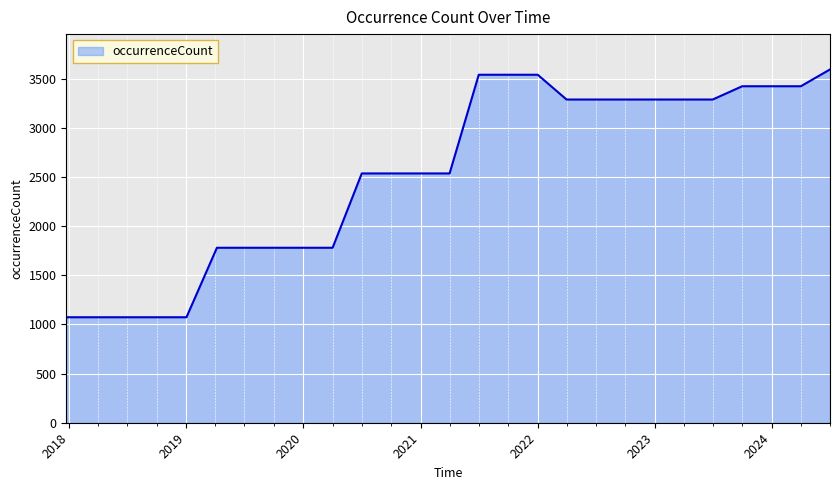

What is the smallest value displayed?

1073